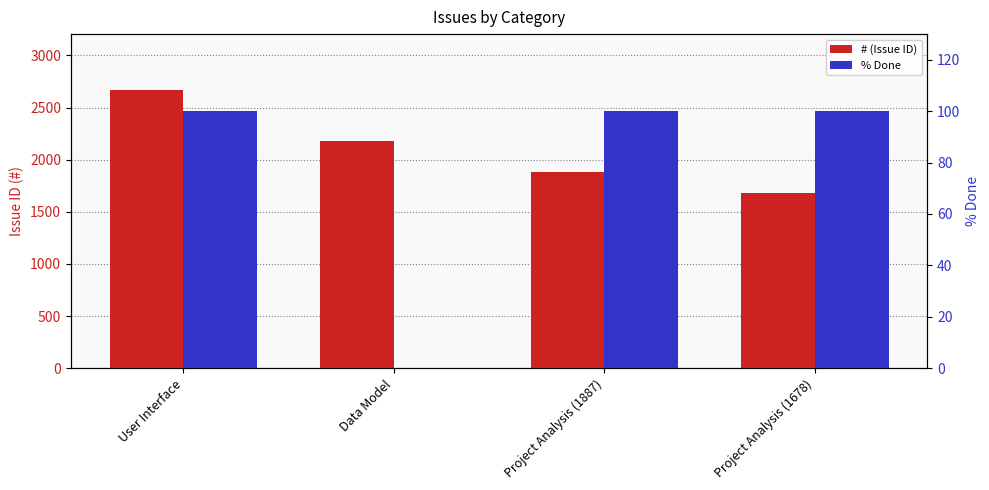

What is the lowest value of the # (Issue ID) series?

1678